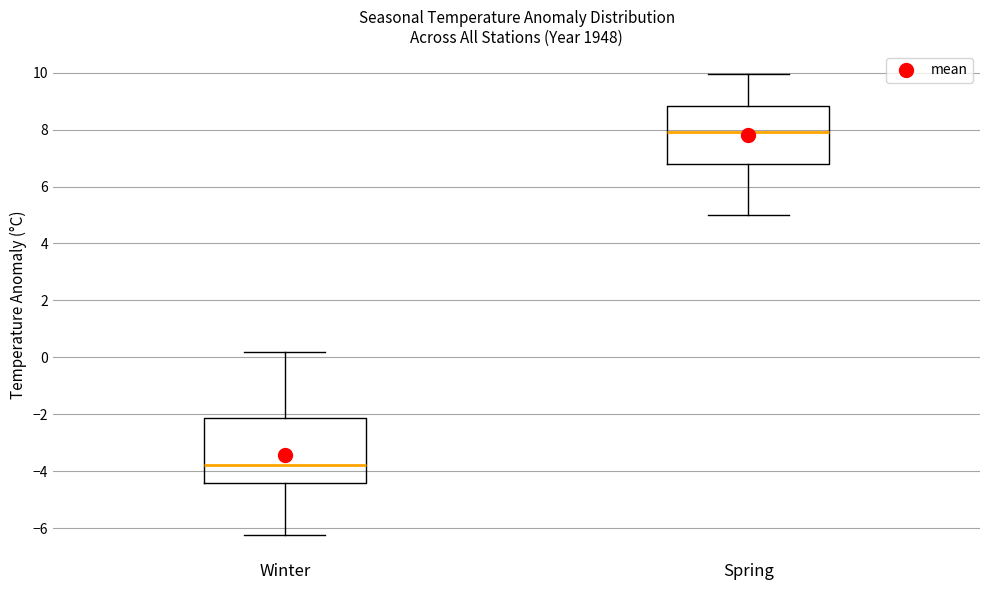

Where is the upper edge of the box for Spring on the y-axis? The values are not printed on the chart, so give them approximately, as read against the axis.

8.8